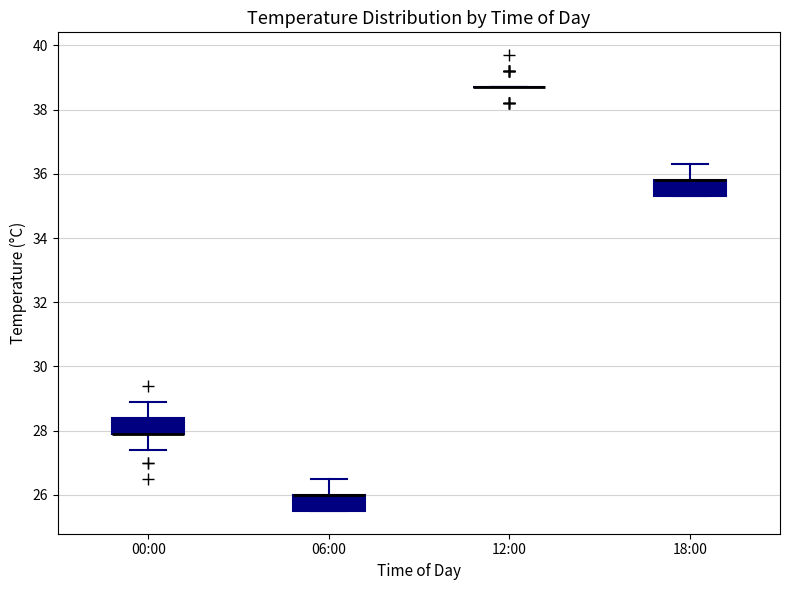

Where is the lower edge of the box for 18:00 on the y-axis? The values are not printed on the chart, so give them approximately, as read against the axis.

35.4